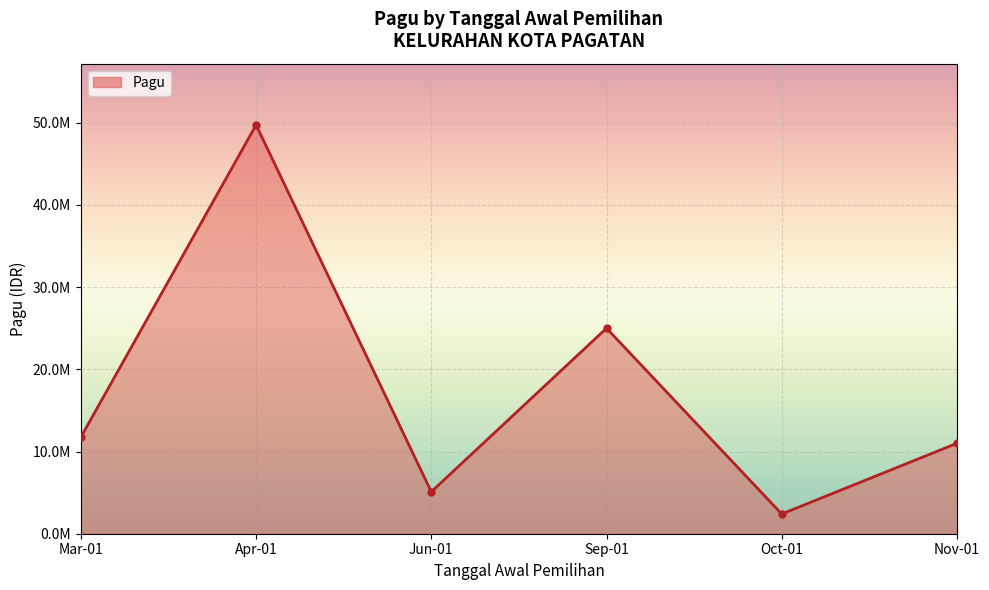

Rank the categories by value from lowest to highest.

Oct-01, Jun-01, Nov-01, Mar-01, Sep-01, Apr-01